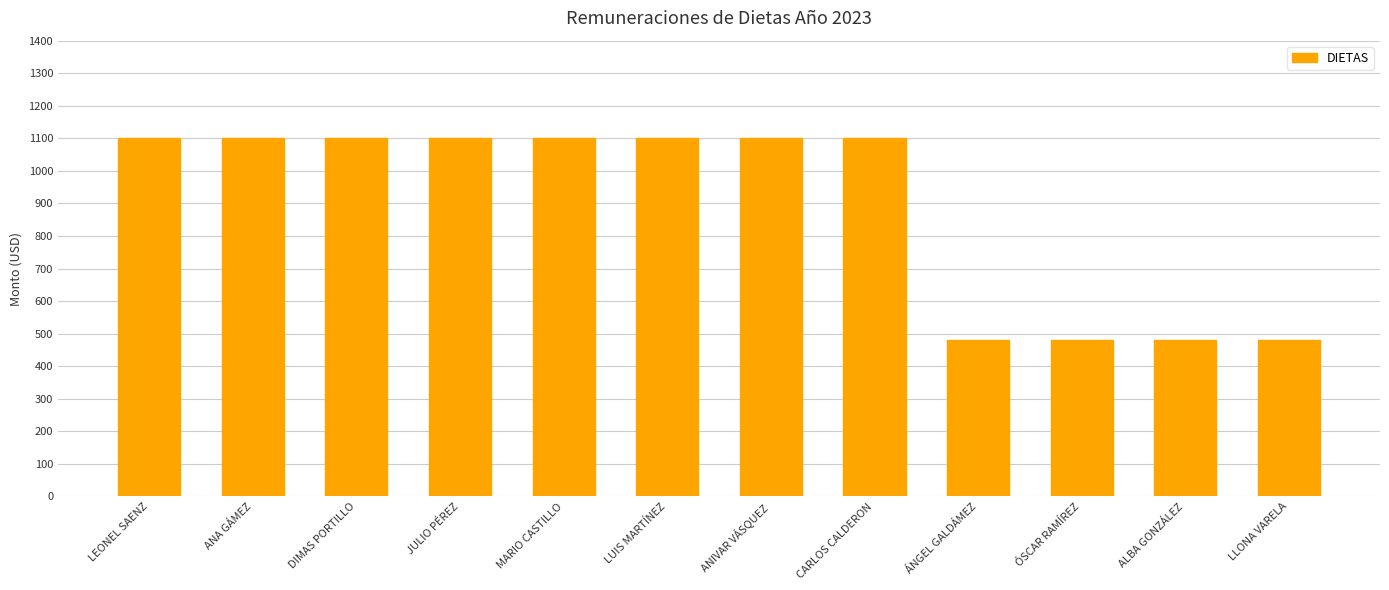

Read the value at ÓSCAR RAMÍREZ, to the nearest 10.

480